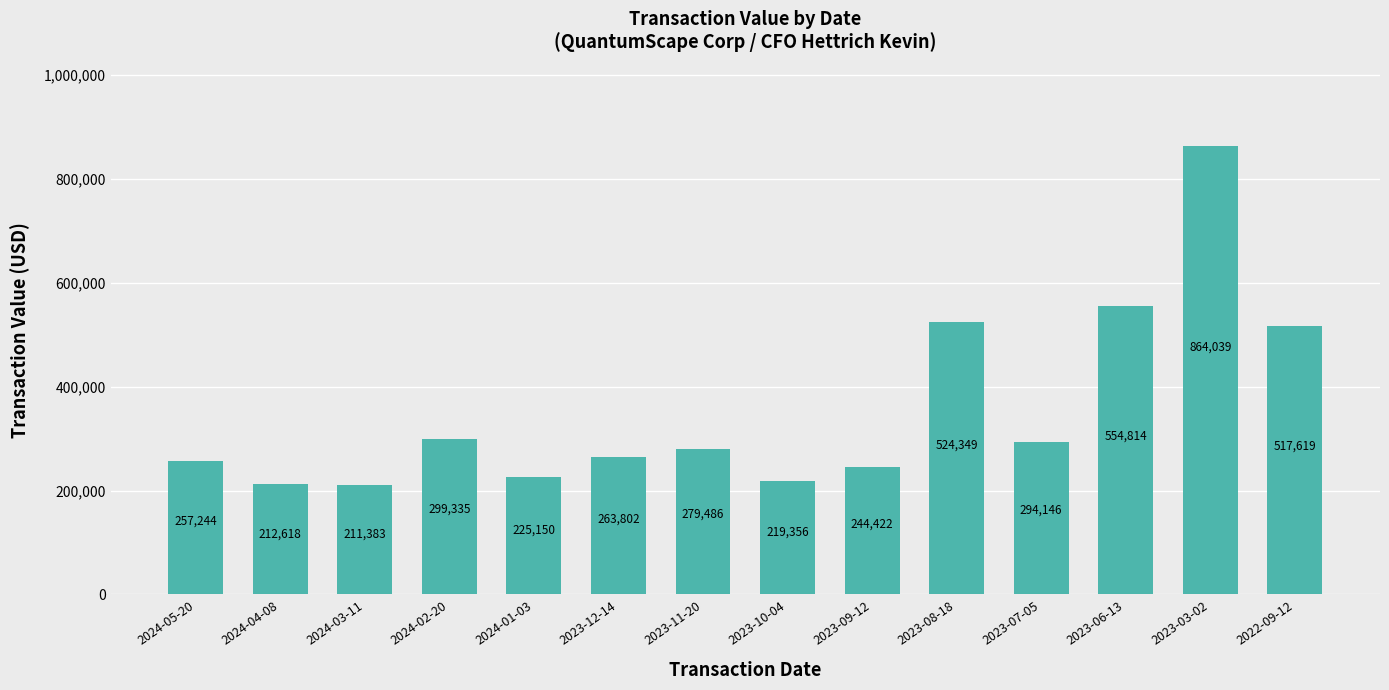

How many distinct data groups are displayed?

1